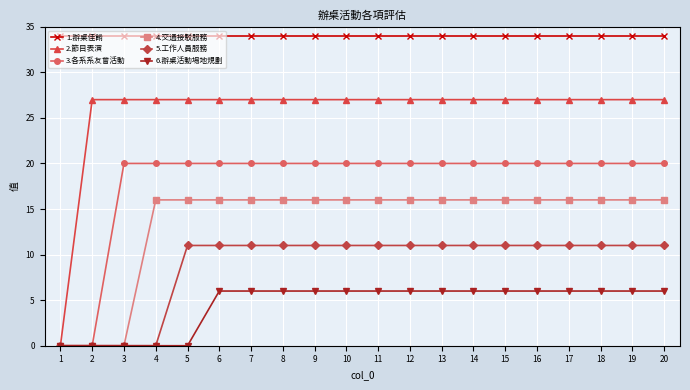

True or false: 1.辦桌佳餚 and 3.各系系友會活動 cross at least once.

False